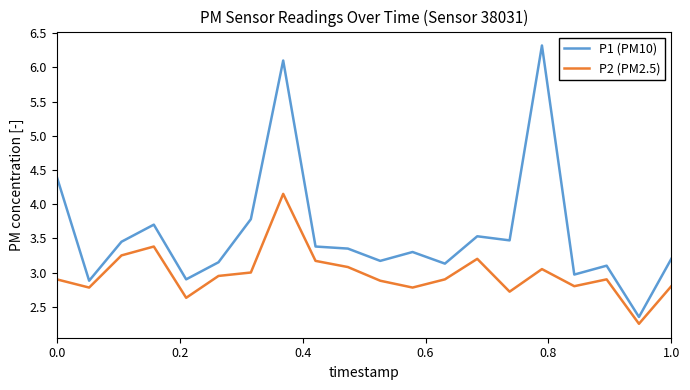

Which series has the largest total across all categories?

P1 (PM10)